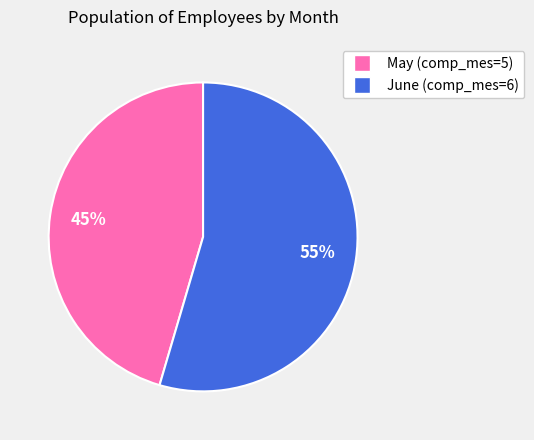

Is there any slice that represents more than half of the pie?

Yes